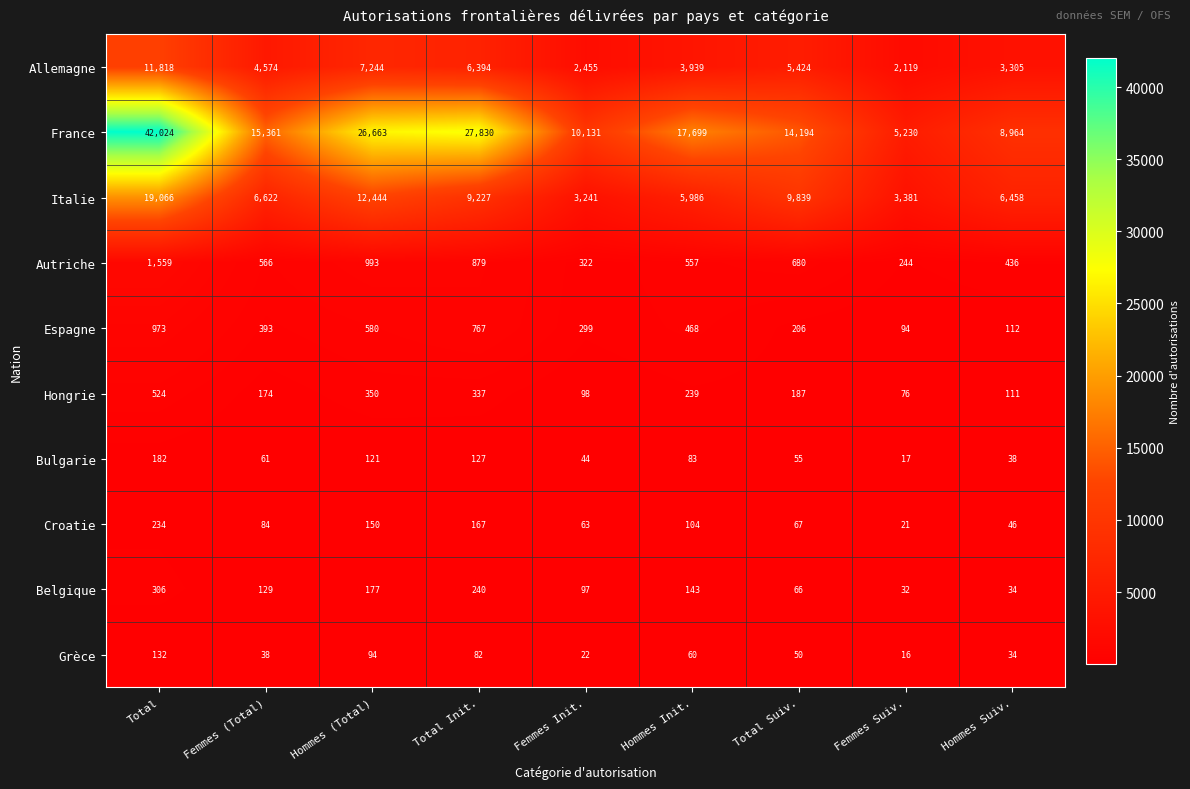

List the series in order of their peak value, lowest first.

Grèce, Bulgarie, Croatie, Belgique, Hongrie, Espagne, Autriche, Allemagne, Italie, France